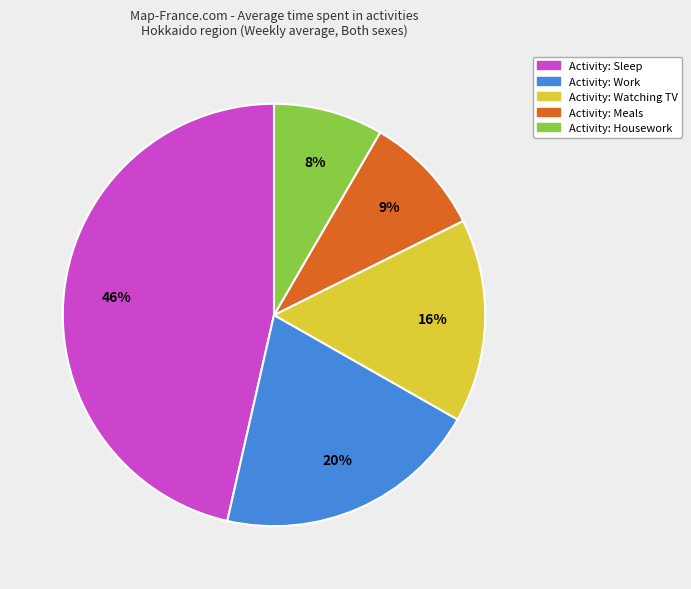

Is there a majority slice in this chart?

No